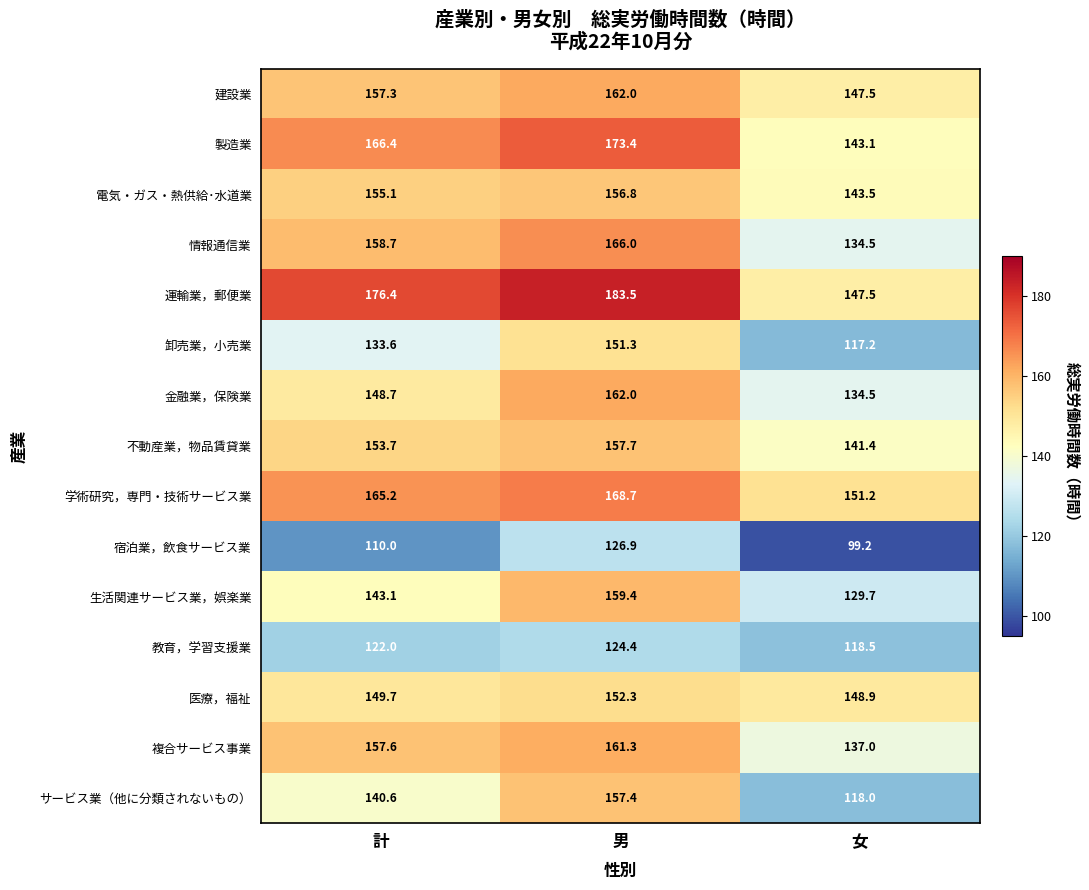

What is the difference between the 金融業，保険業 values at 男 and 計?

13.3